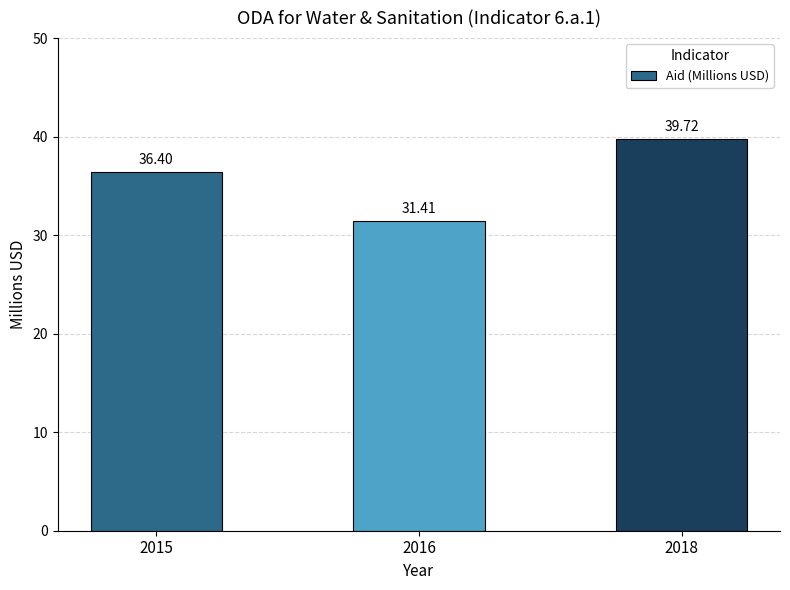

What is the sum of the values at 2015 and 2018?

76.1